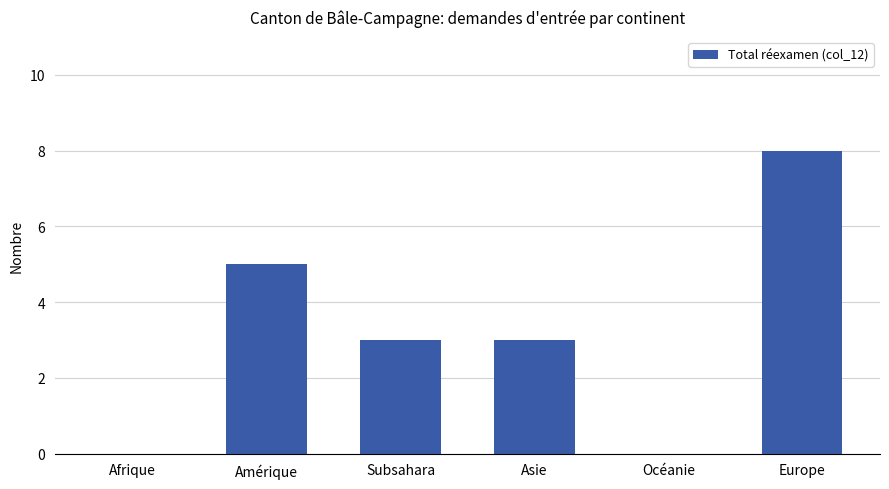

Read the value at Subsahara.

3